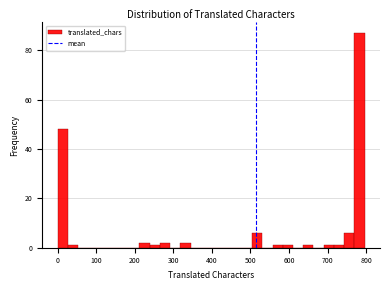

Read against the x-axis, roughly where is the centre of the tallest bar?

780